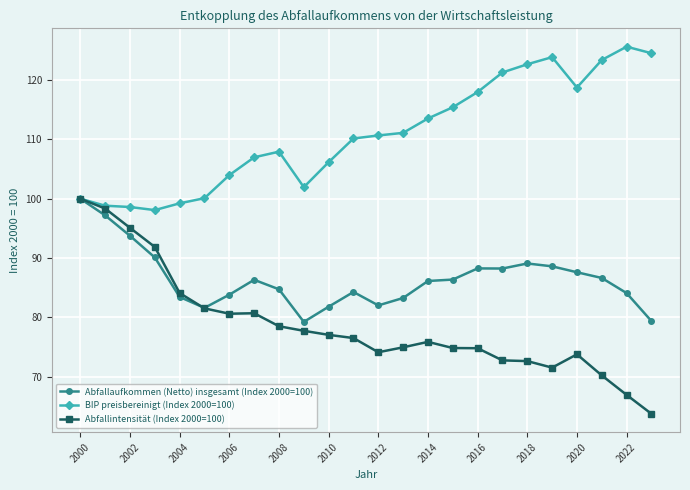

What is the greatest value displayed?

125.6